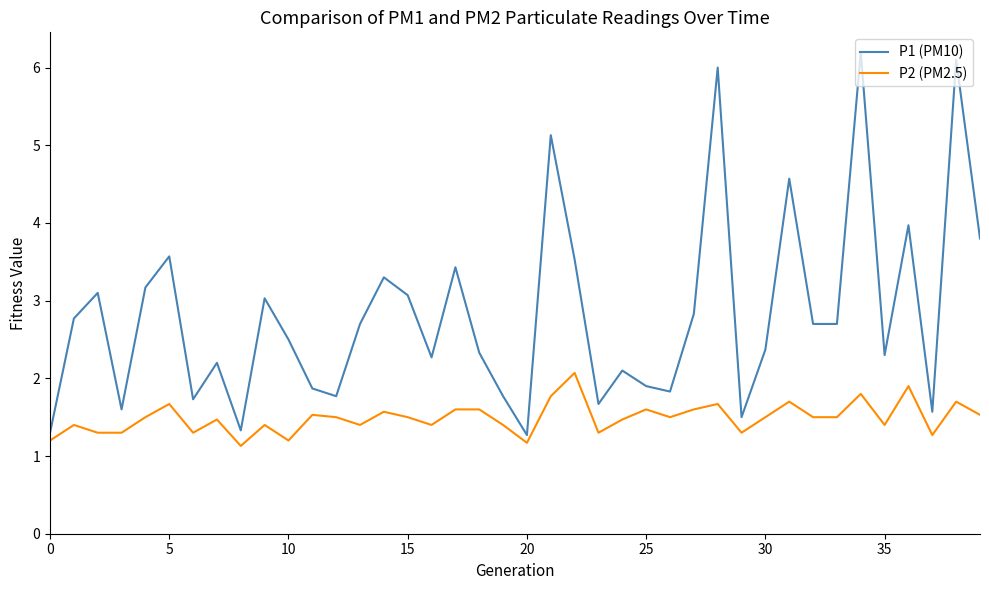

True or false: P1 (PM10) and P2 (PM2.5) cross at least once.

False